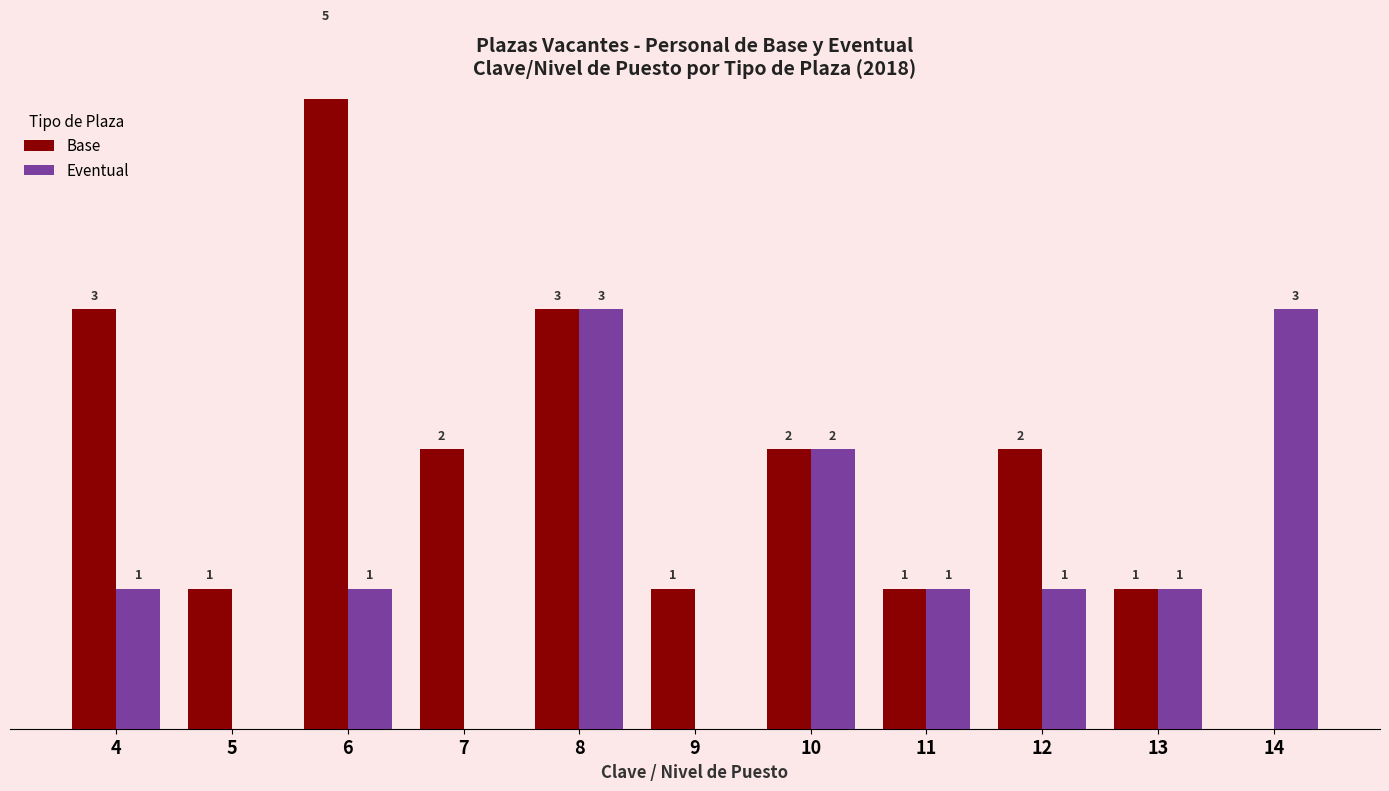

How many values in the Base series are below 2?

5